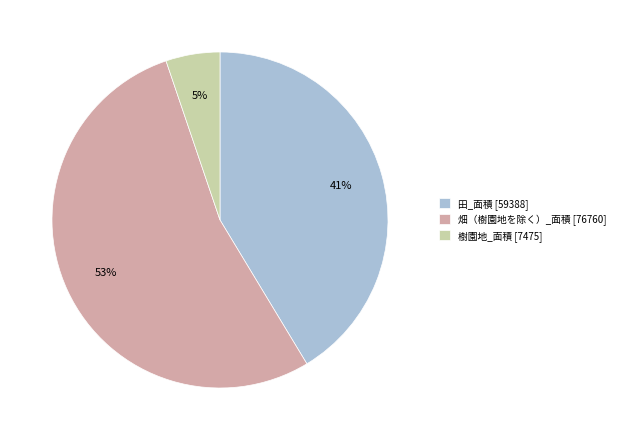

Approximately how many times larger is the value at 田_面積 [59388] compared to 畑（樹園地を除く）_面積 [76760]?

0.8